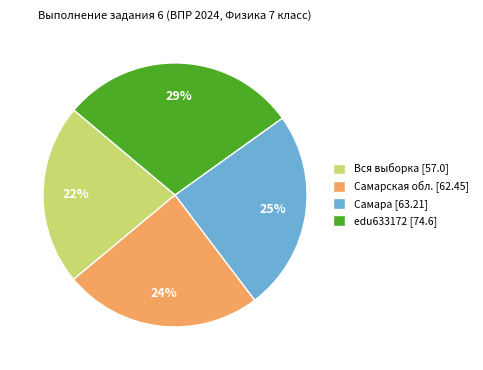

To the nearest percent, what is the average slice percentage?

25%